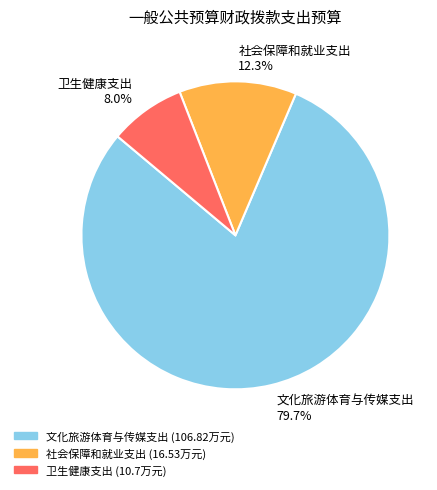

True or false: 卫生健康支出 accounts for 8% of the total.

True